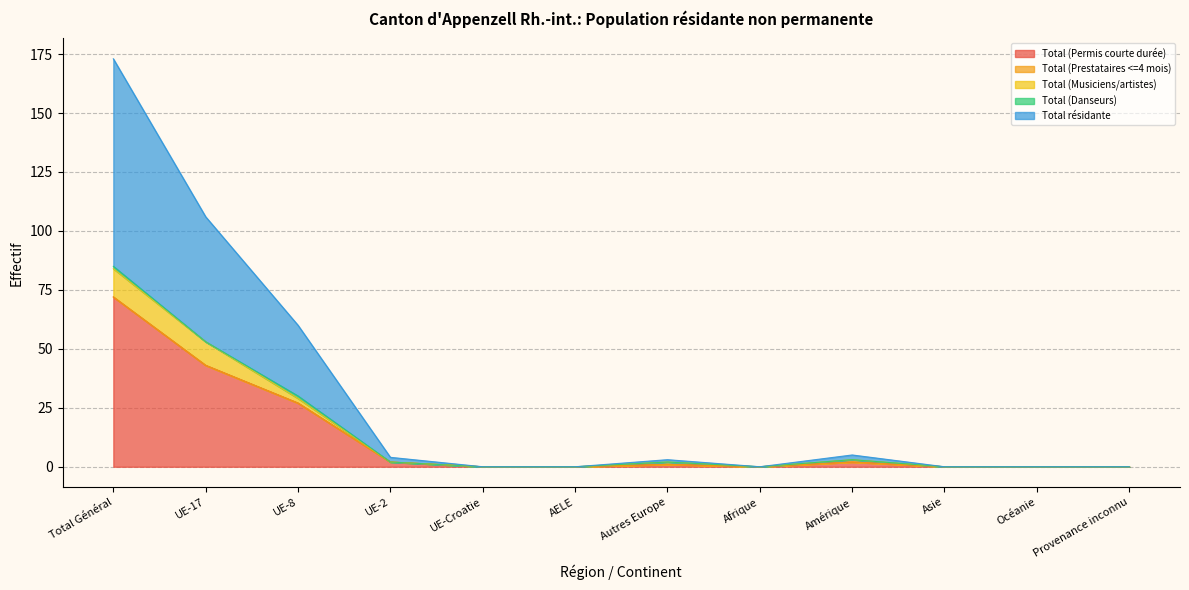

What position from the right is Provenance inconnu?

1